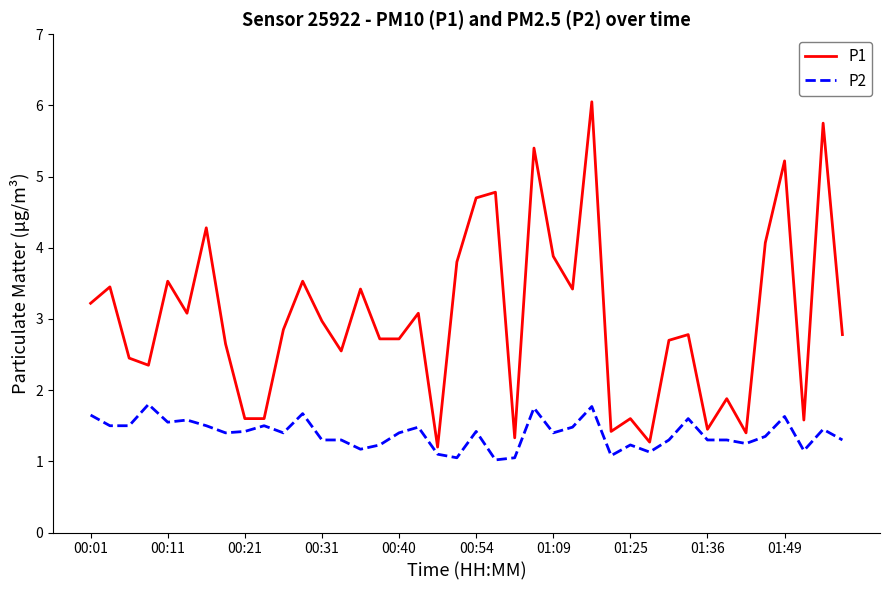

Which series has the largest total across all categories?

P1